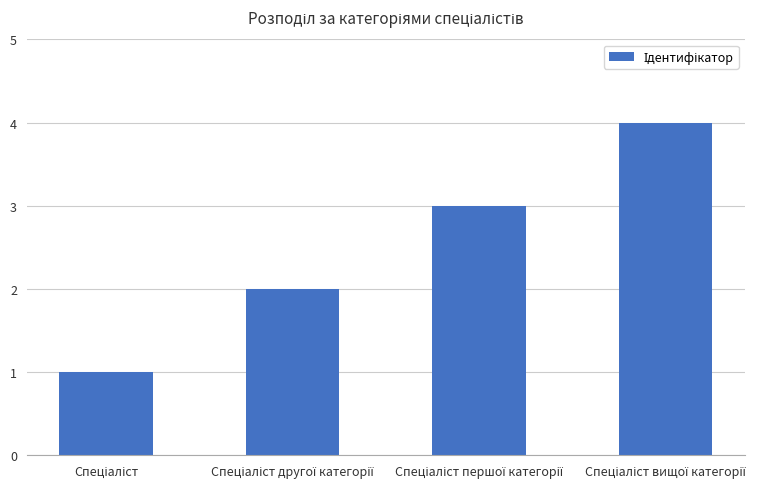

What is the difference between the maximum and minimum values?

3